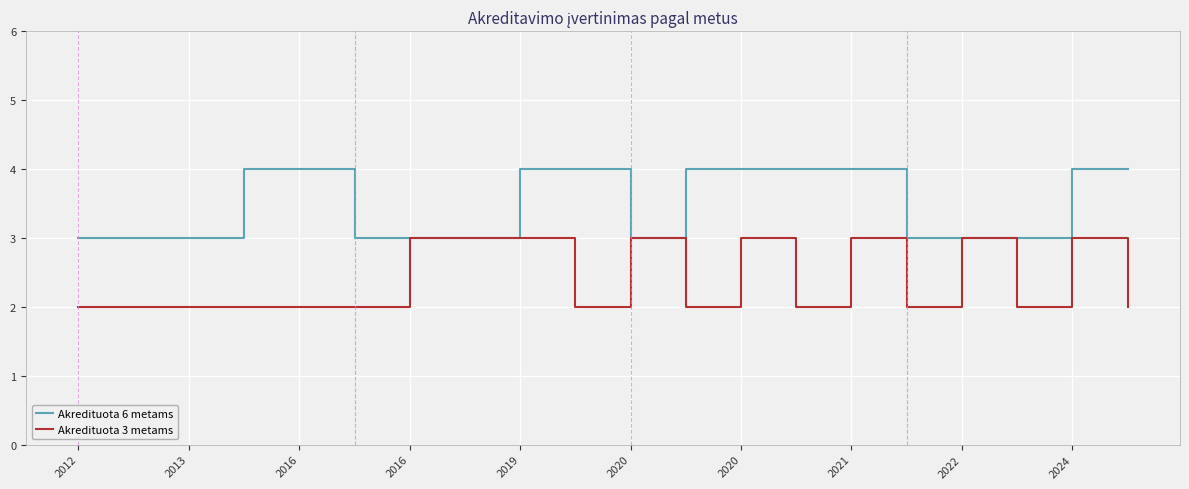

Which series has the largest total across all categories?

Akredituota 6 metams